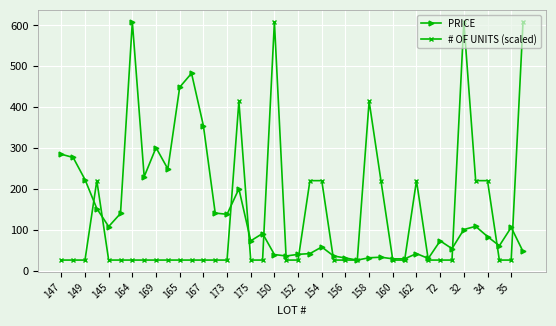

What is the value of the PRICE point at the 2nd from the left?

277.0